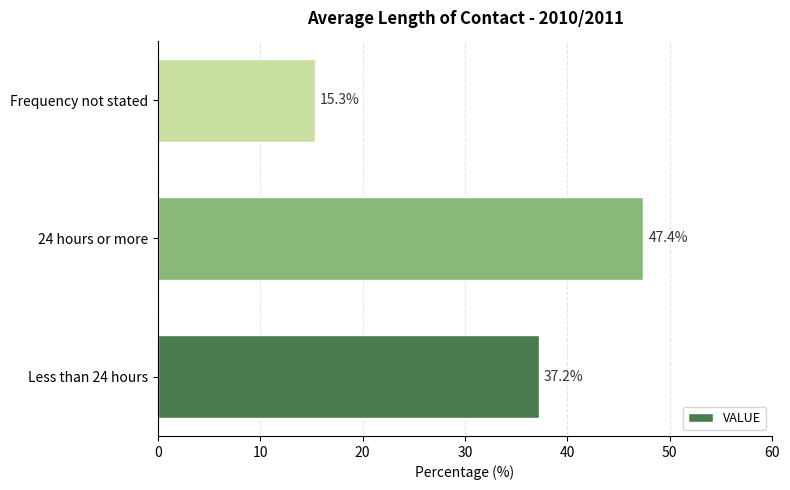

What value does the data have at 24 hours or more?

47.4